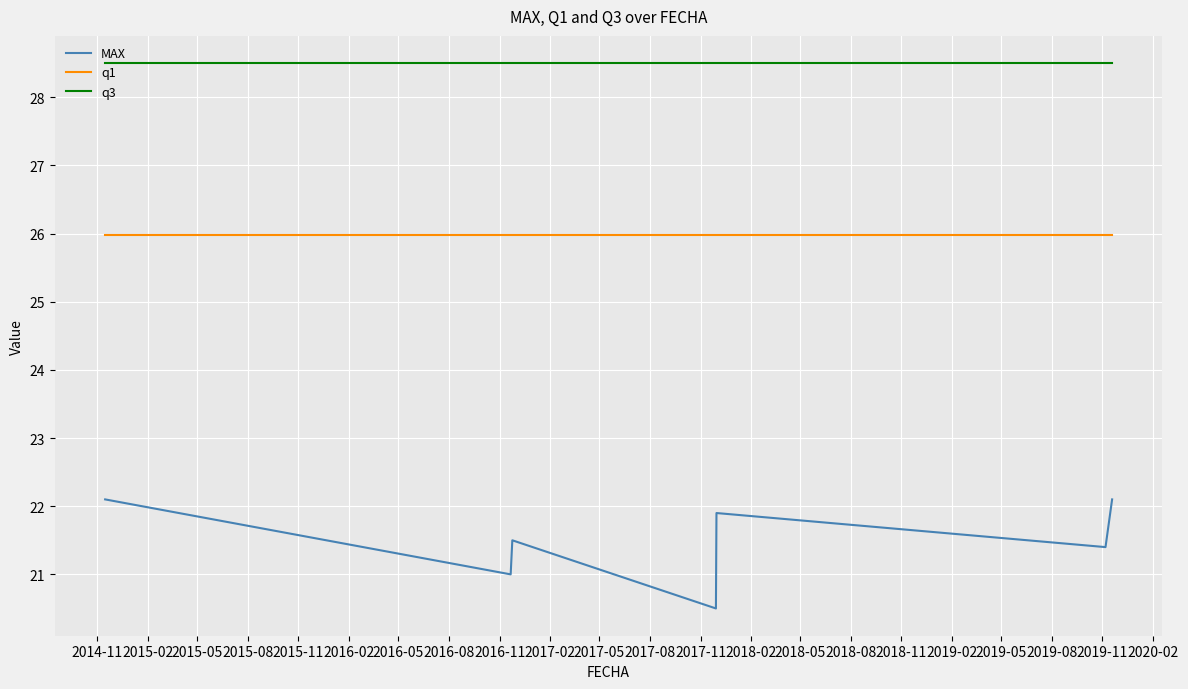

Which series has the largest range (max minus min)?

MAX